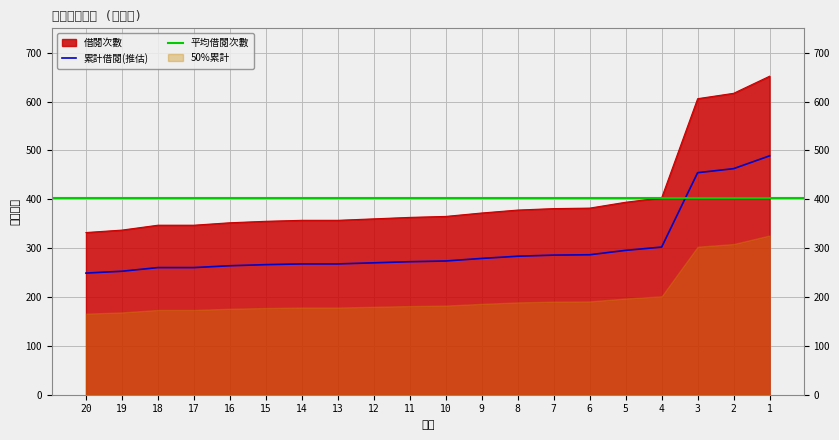

What is the value of the 16th point from the left?

394